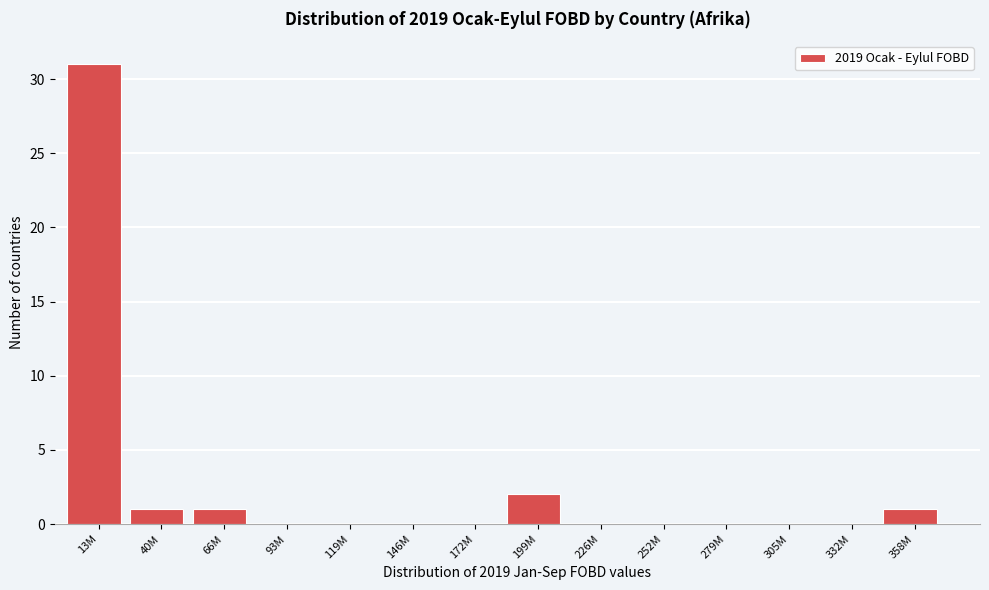

Reading left to right, list all the values displayed in this chart.

13M=31	40M=1	66M=1	93M=0	119M=0	146M=0	172M=0	199M=2	226M=0	252M=0	279M=0	305M=0	332M=0	358M=1